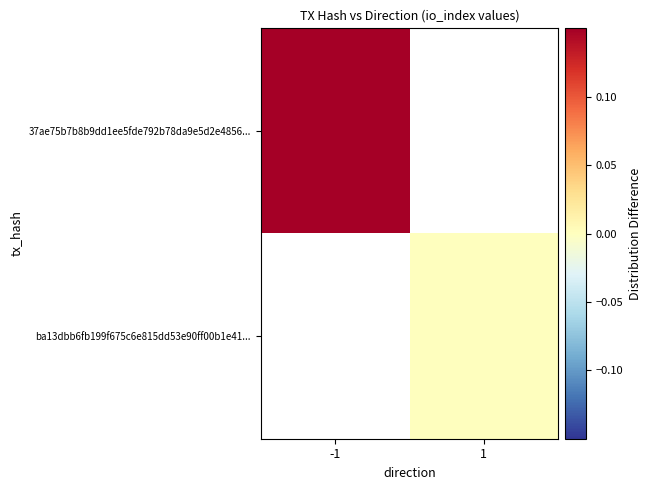

How many series are shown in this chart?

2